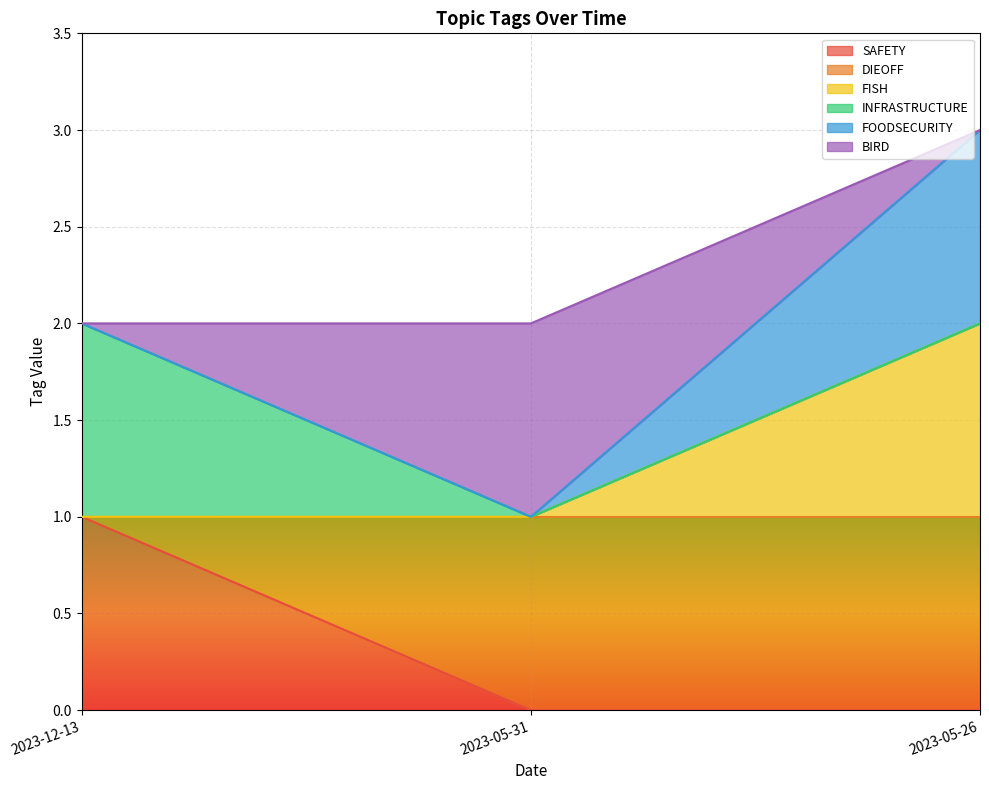

What is the value of the FISH point at the 2nd from the left?

1